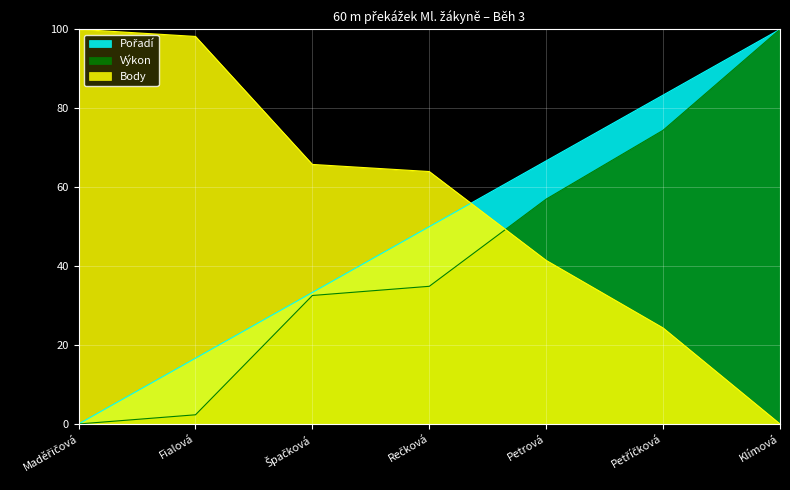

Which category has the lowest value across all series?

Maděřičová